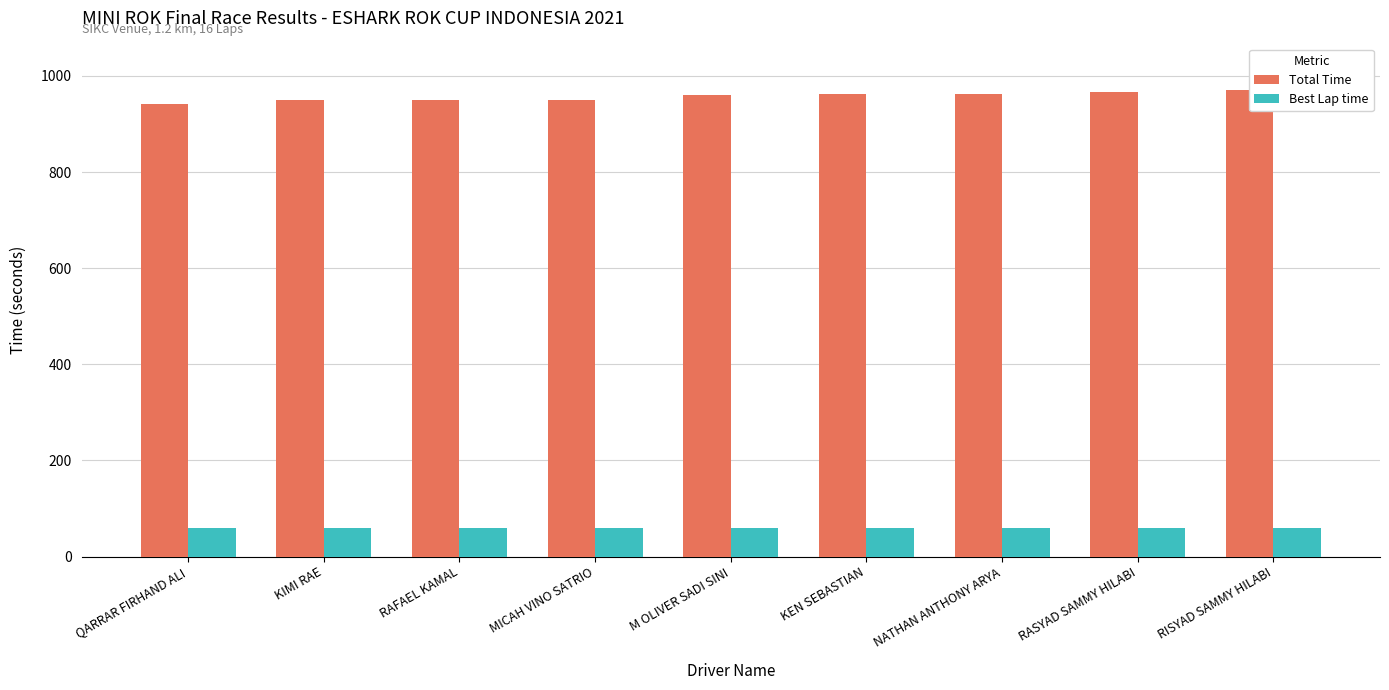

Count the Best Lap time values in the range 58 to 59.

4